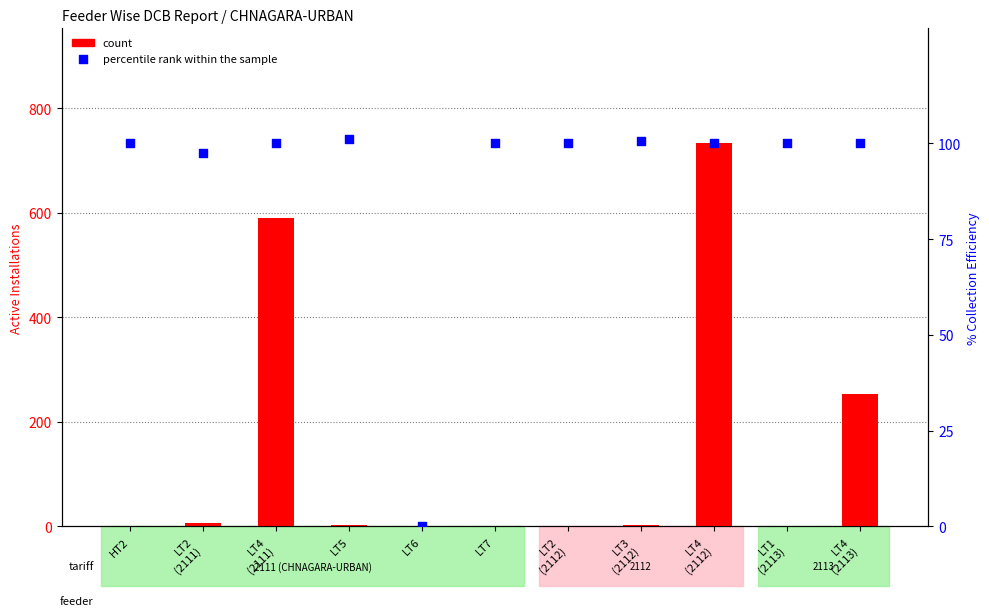

Is the value of percentile rank within the sample at LT5 greater than the value of count at LT6?

Yes